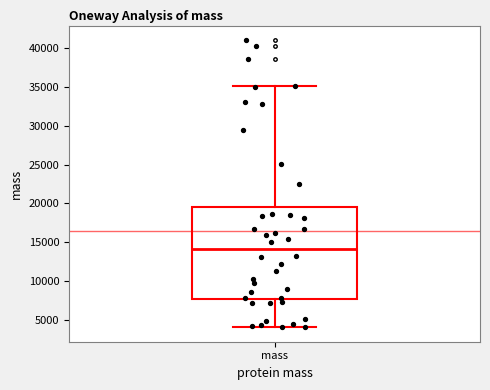

Read this box plot against the y-axis: the position of the median line, the range covered by the box, and the ends of both whiskers. The values are not printed on the chart, so give them approximately, as read against the axis.

median 14000, box 7500 to 19500, whiskers 4000 to 35000